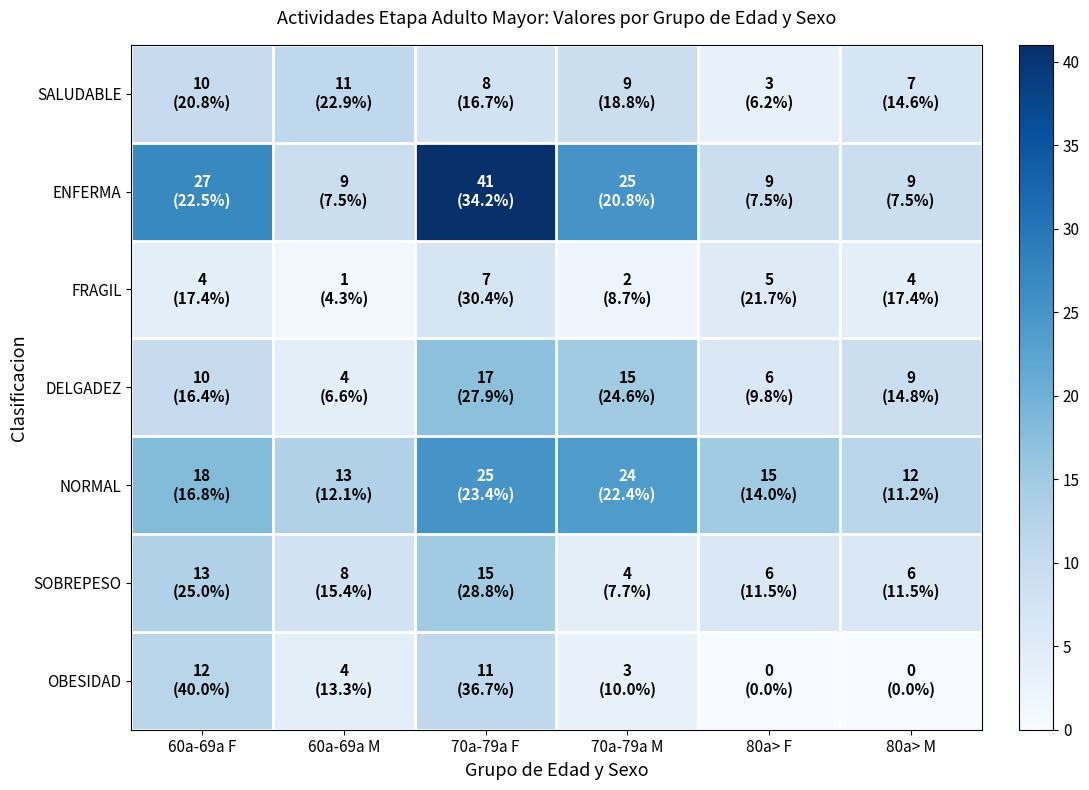

What is the spread (max minus min) of values at 80a> M?

12